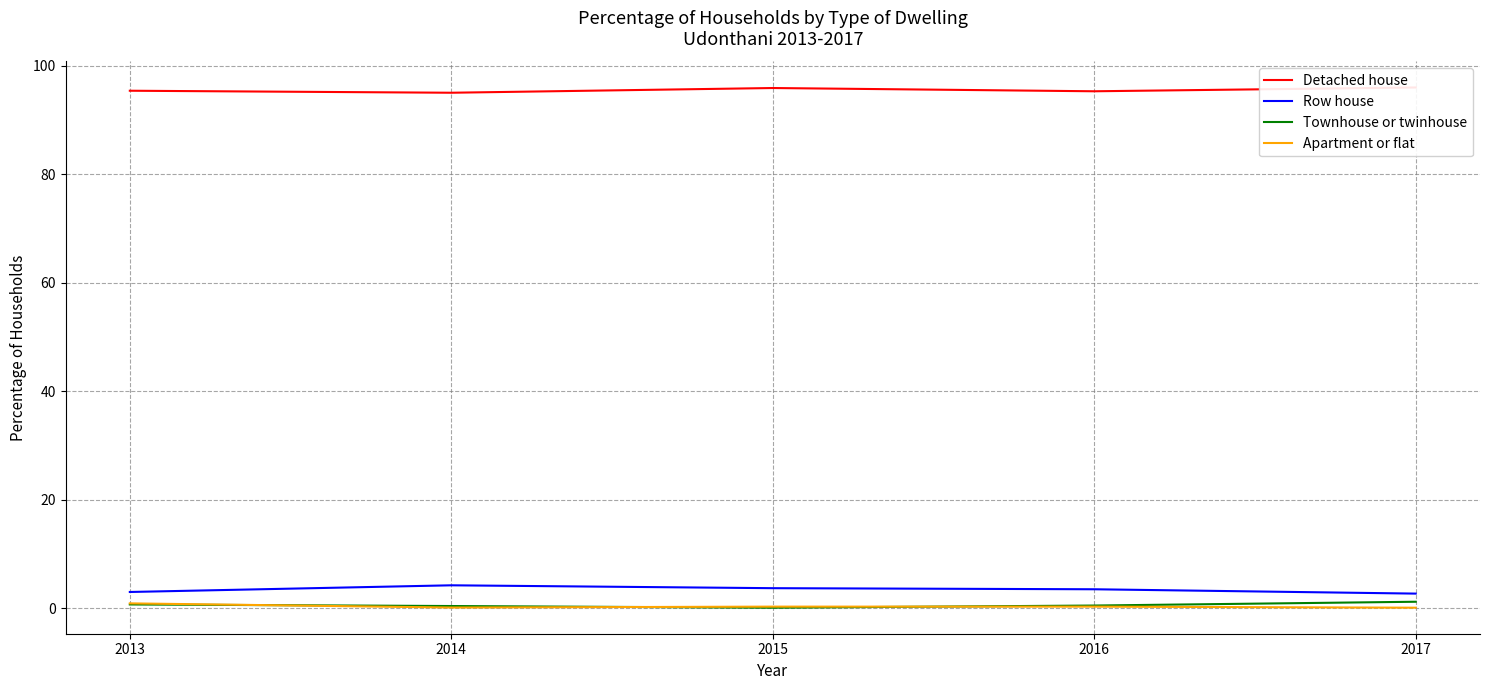

Reading left to right, extract all data points from this chart.

Detached house: 2013=95.4	2014=95.0	2015=95.9	2016=95.3	2017=96.0
Row house: 2013=3.0	2014=4.2	2015=3.7	2016=3.5	2017=2.7
Townhouse or twinhouse: 2013=0.7	2014=0.4	2015=0.1	2016=0.5	2017=1.2
Apartment or flat: 2013=0.9	2014=0.1	2015=0.3	2016=0.3	2017=0.1